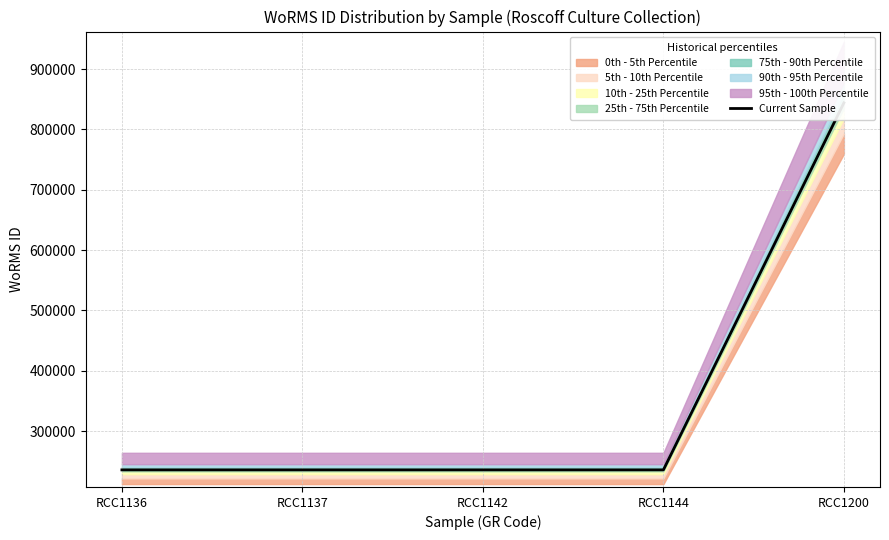

Which category has the highest value across all series?

RCC1200